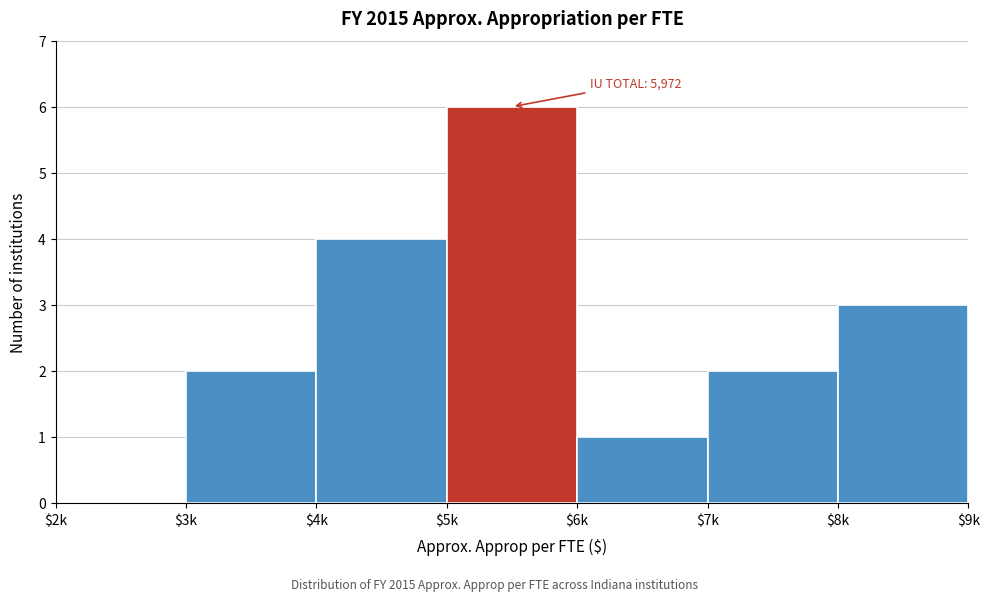

At which category does the chart reach its peak across all series?

$5k